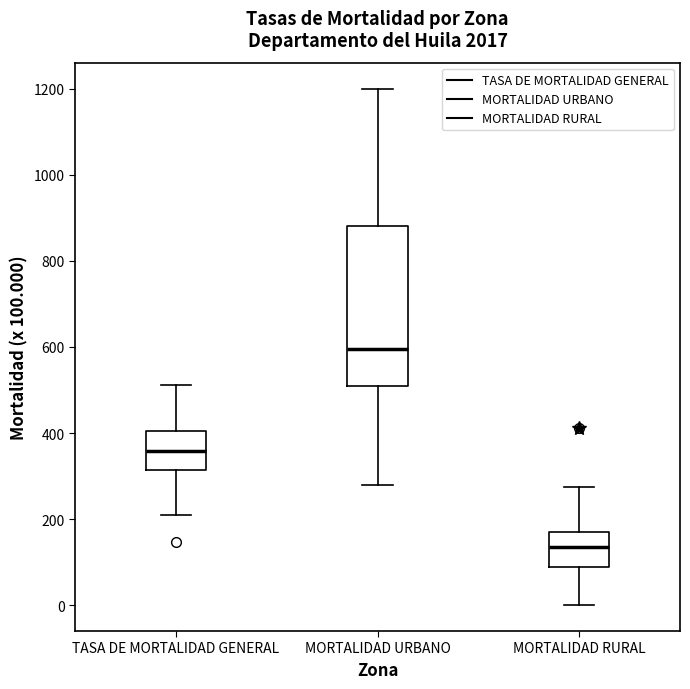

Reading left to right, read every box against the y-axis: the position of its median line, the range the box covers, and the ends of its whiskers. The values are not printed on the chart, so give them approximately, as read against the axis.

TASA DE MORTALIDAD GENERAL: median 360, box 320 to 400, whiskers 200 to 520
MORTALIDAD URBANO: median 600, box 500 to 880, whiskers 280 to 1200
MORTALIDAD RURAL: median 140, box 80 to 160, whiskers 0 to 280